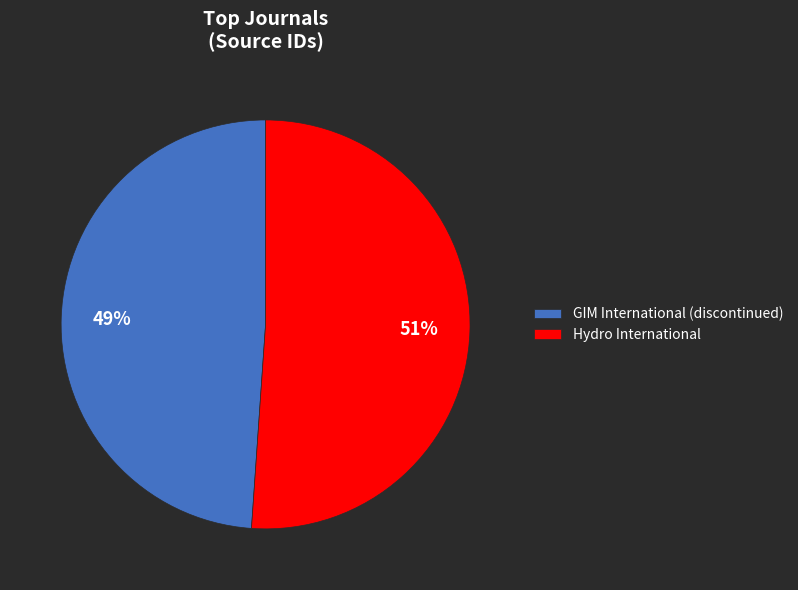

To the nearest percent, what percentage of the pie is Hydro International?

51%